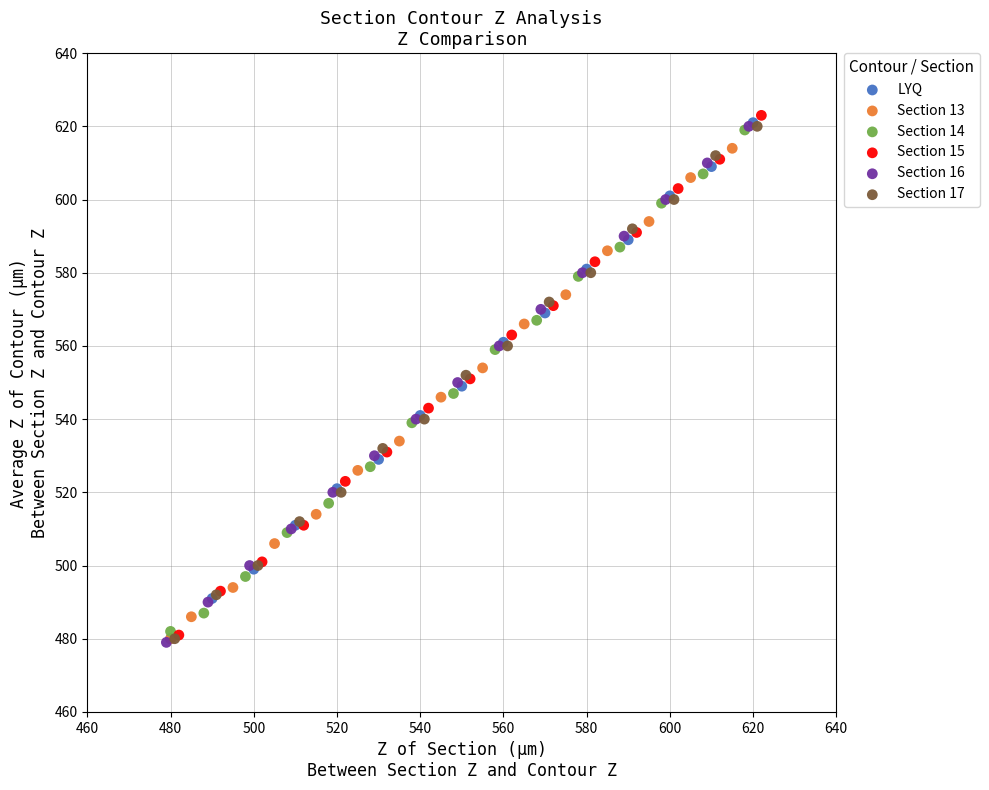

Which series has the largest Y range (max minus min)?

Section 15